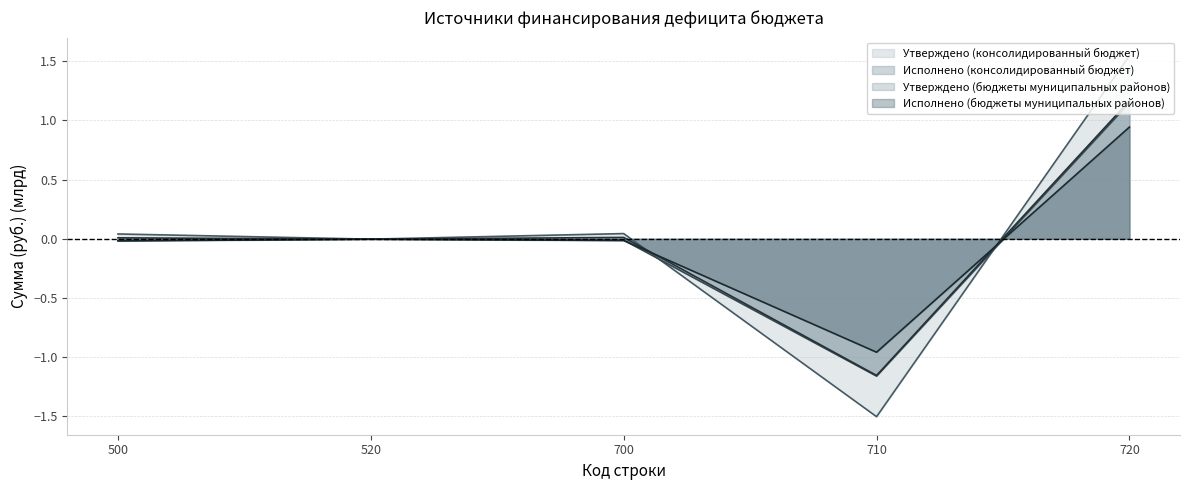

What is the spread (max minus min) of values at 700?

0.1